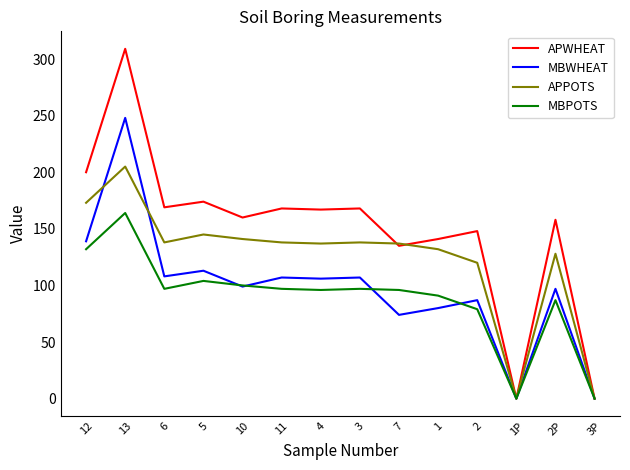

How many distinct data groups are displayed?

4